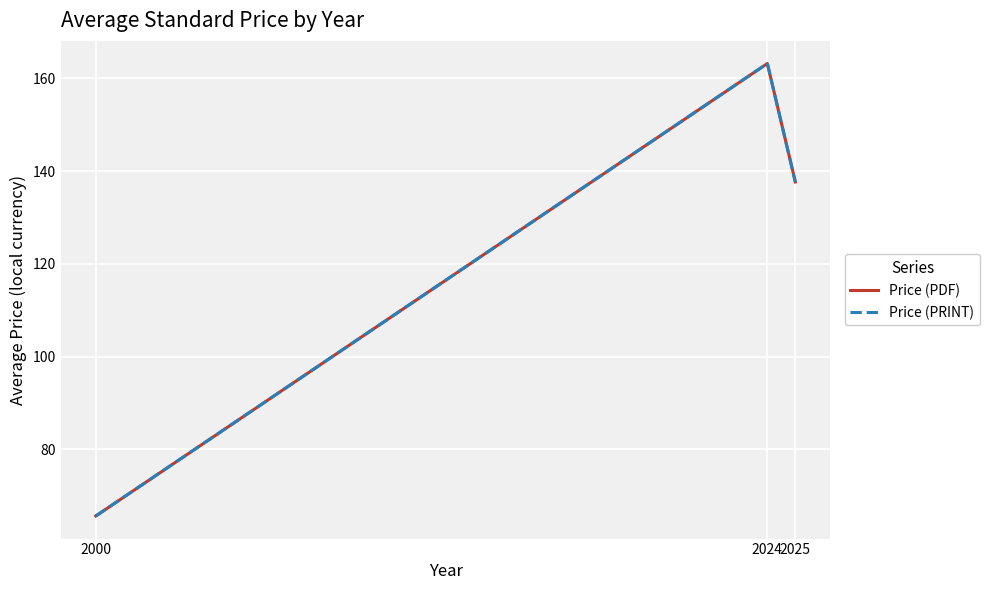

Reading left to right, transcribe all the data shown in this chart.

Price (PDF): 65.6	163.2	137.7
Price (PRINT): 65.6	163.2	137.7